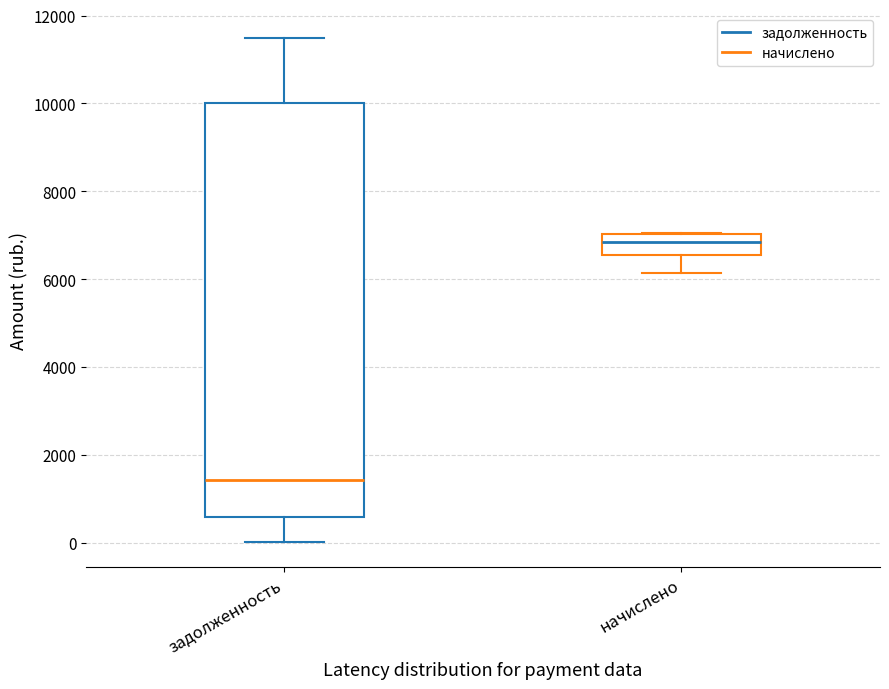

Reading left to right, read every box against the y-axis: the position of its median line, the range the box covers, and the ends of its whiskers. The values are not printed on the chart, so give them approximately, as read against the axis.

задолженность: median 1400, box 600 to 10000, whiskers 0 to 11400
начислено: median 6800, box 6600 to 7000, whiskers 6200 to 7000